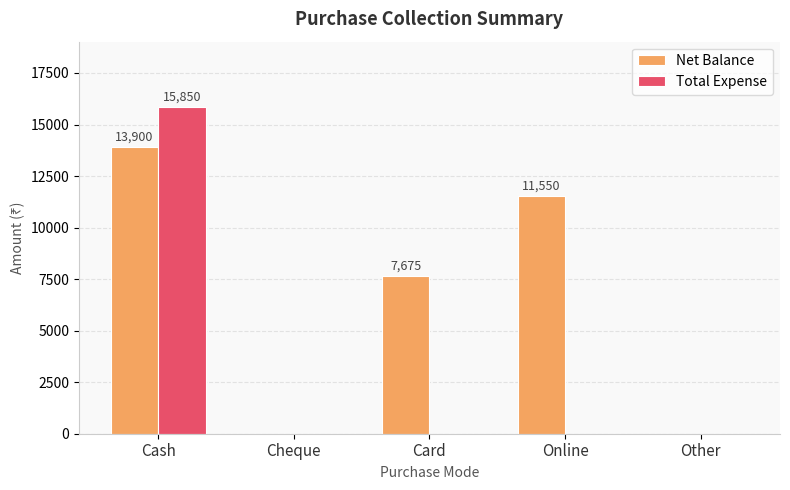

What is the highest value of the Total Expense series?

15850